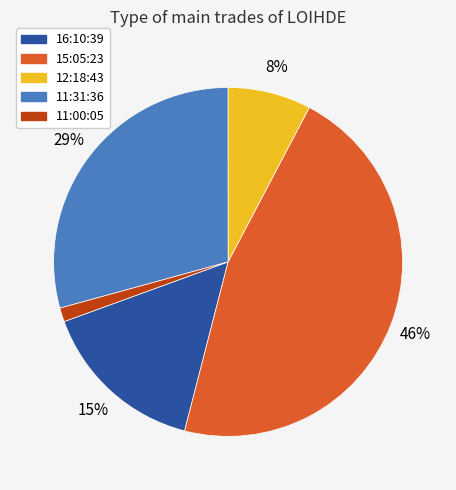

Which has a higher value, 15:05:23 or 11:00:05?

15:05:23